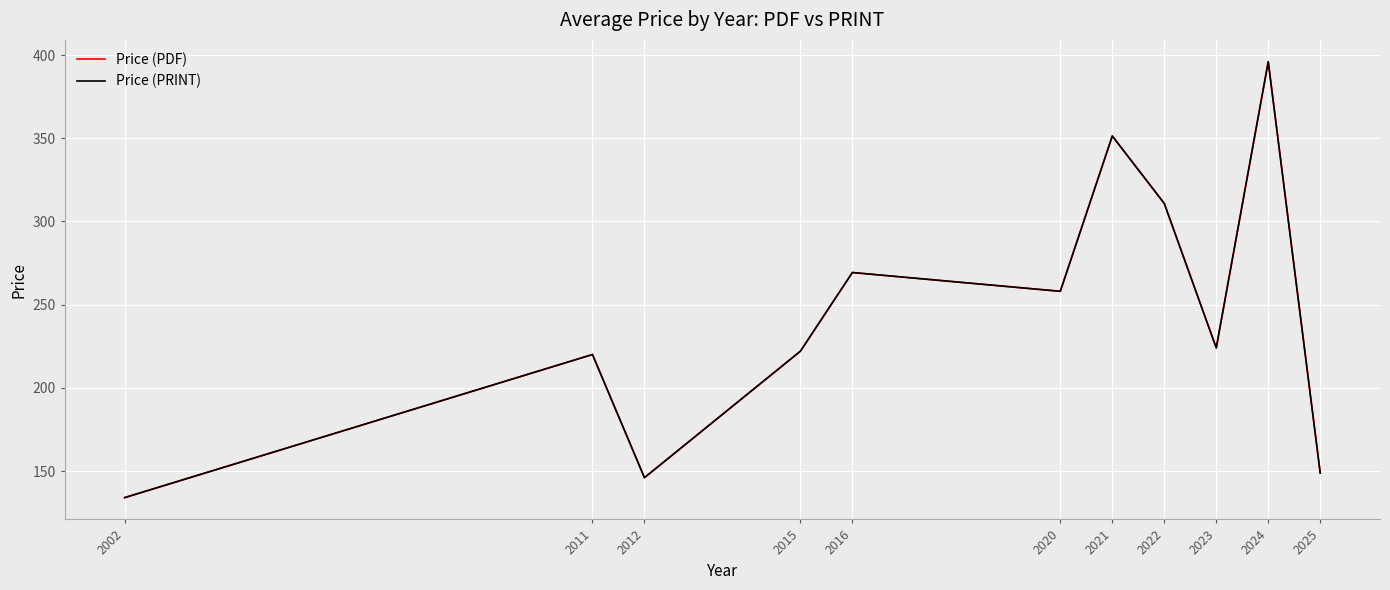

Does the chart display data point markers on the line(s)?

No